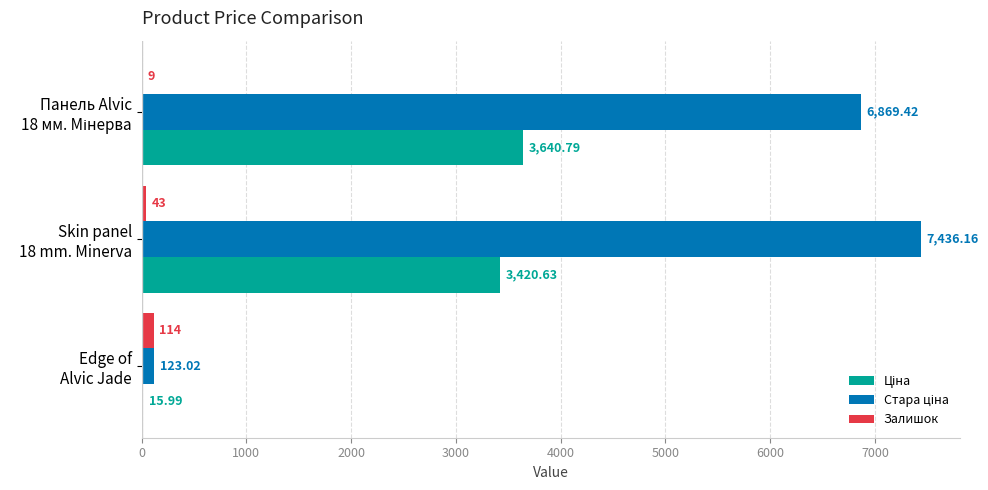

How many data points does each series have?

3